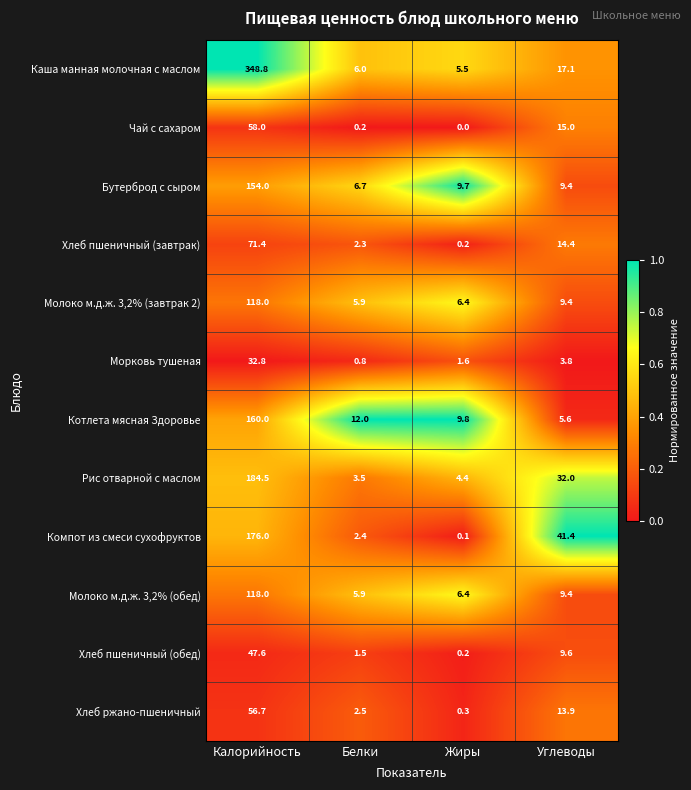

At which category is the sum across all series the highest?

Калорийность